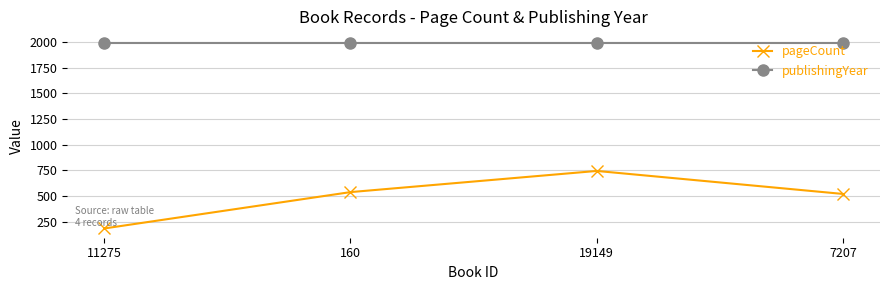

What is the sum of the publishingYear values at 19149 and 11275?

3972